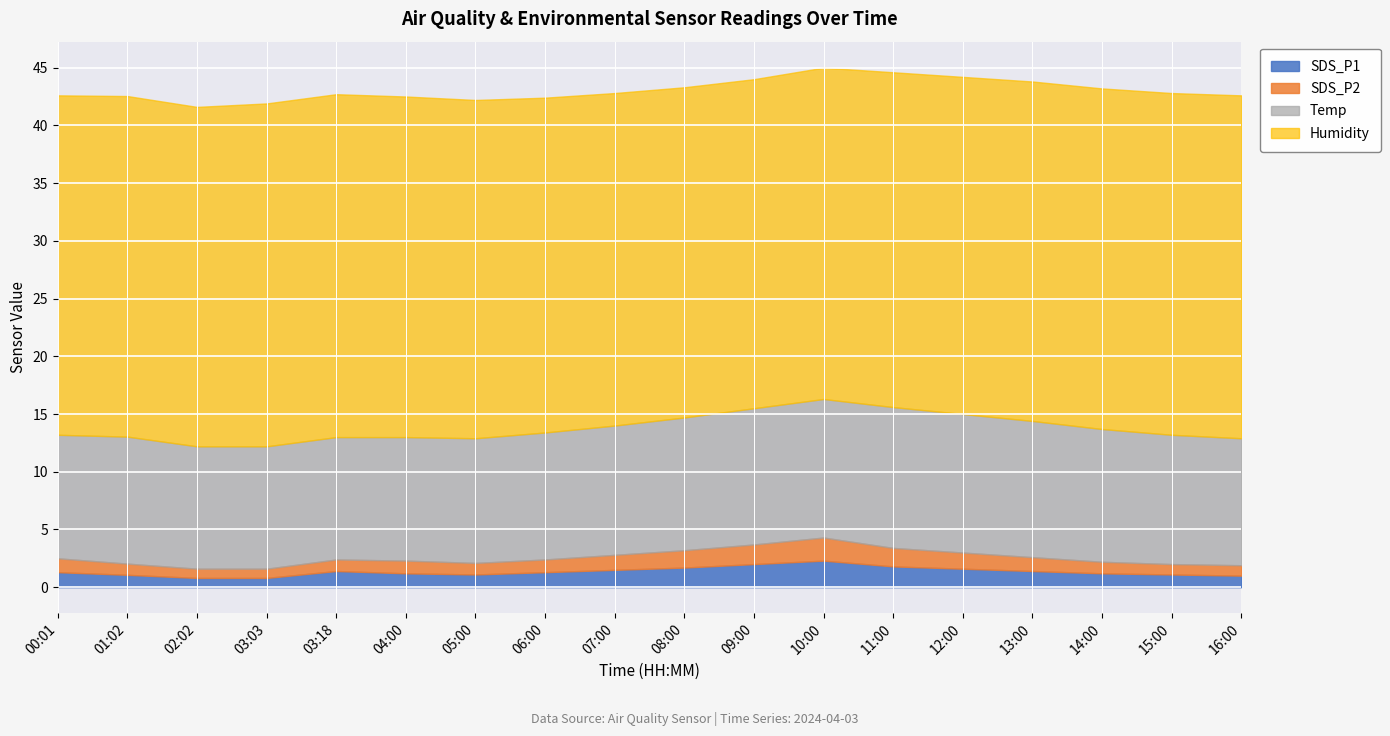

True or false: SDS_P1 and SDS_P2 cross at least once.

False